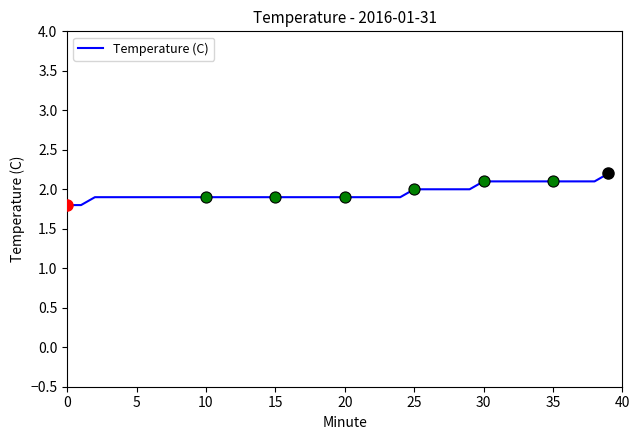

What is the greatest value displayed?

2.2